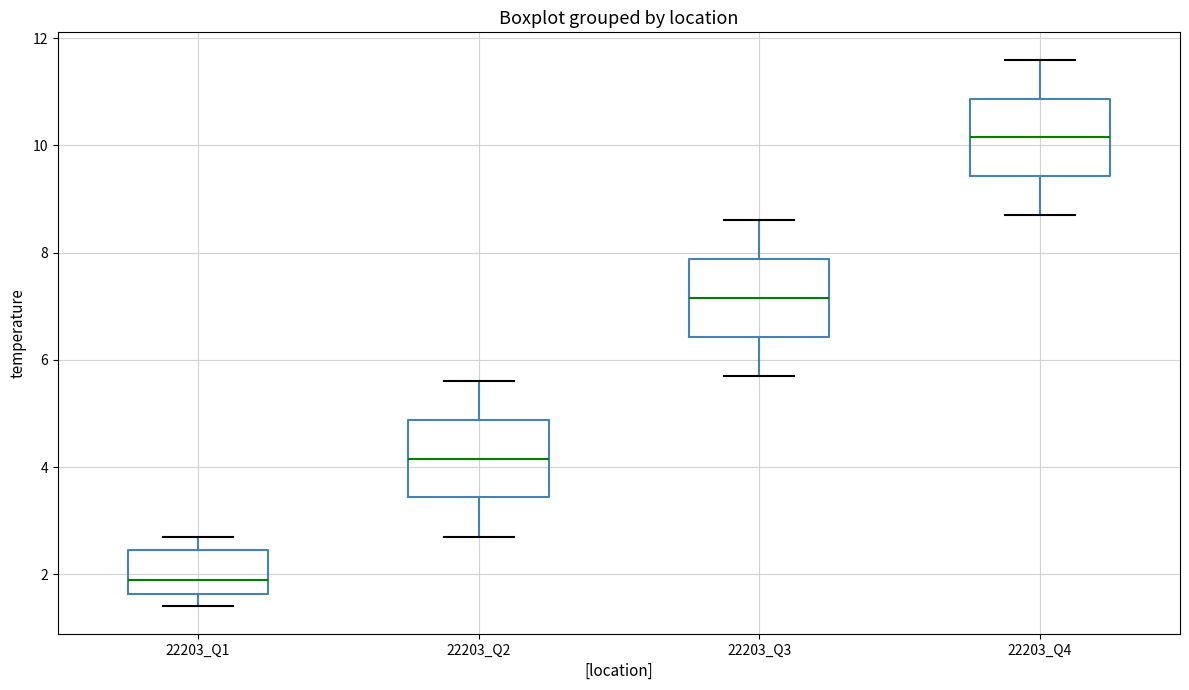

Reading left to right, read every box against the y-axis: the position of its median line, the range the box covers, and the ends of its whiskers. The values are not printed on the chart, so give them approximately, as read against the axis.

22203_Q1: median 2.0, box 1.6 to 2.4, whiskers 1.4 to 2.8
22203_Q2: median 4.2, box 3.4 to 4.8, whiskers 2.8 to 5.6
22203_Q3: median 7.2, box 6.4 to 7.8, whiskers 5.8 to 8.6
22203_Q4: median 10.2, box 9.4 to 10.8, whiskers 8.8 to 11.6